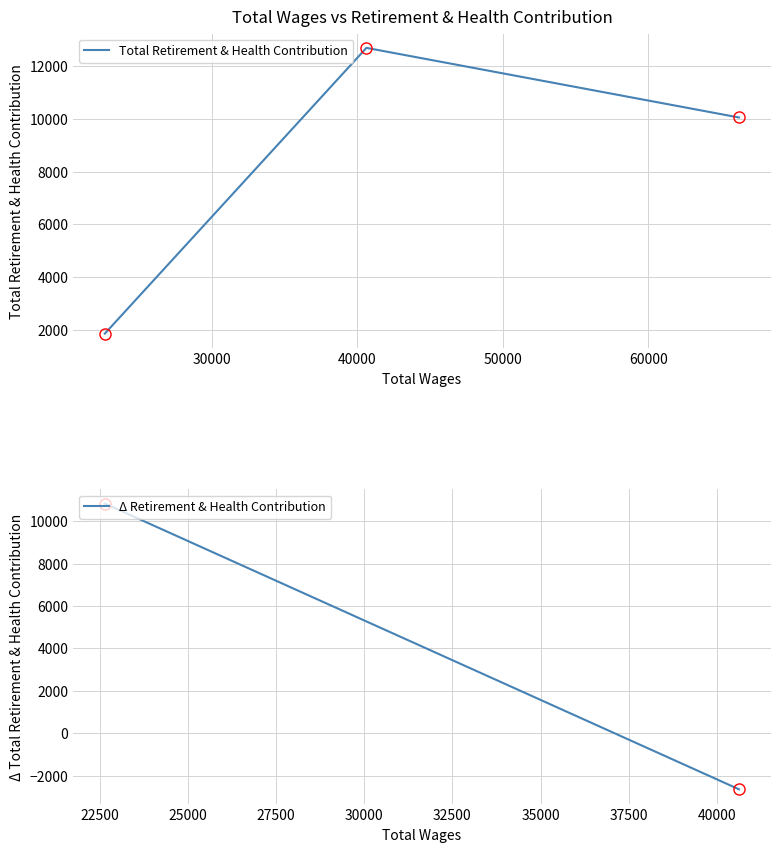

What is the difference between the second highest and minimum values?

8188